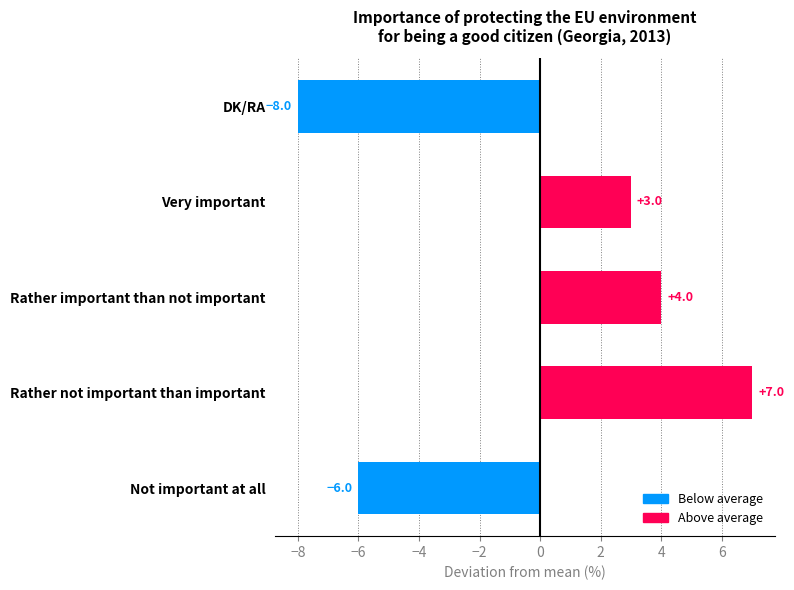

What is the difference between the second highest and minimum values?

12